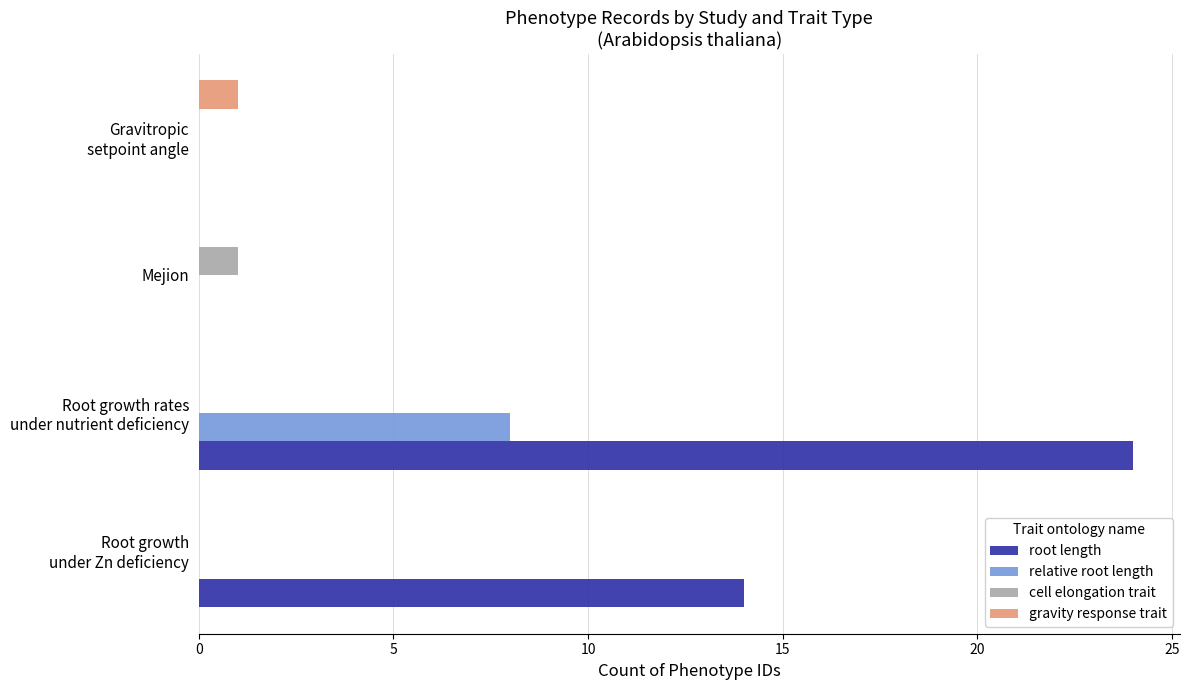

Count the number of categories in the chart.

4